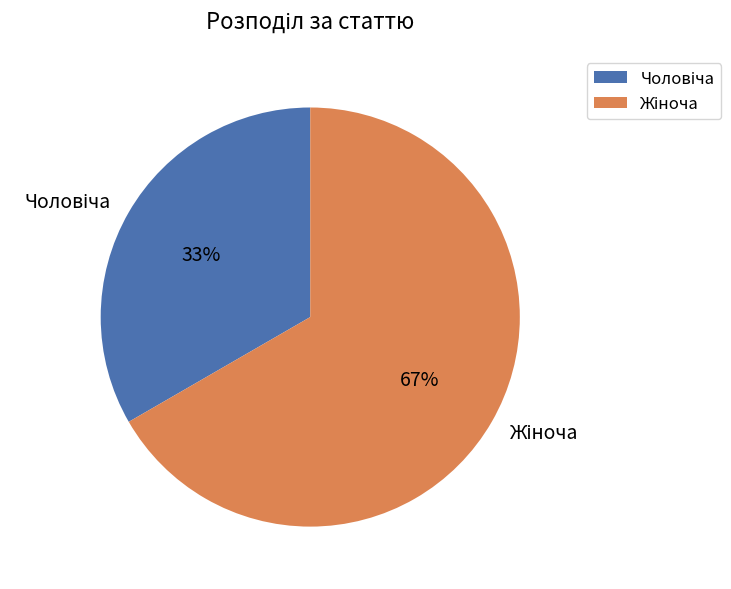

Does any single category account for the majority?

Yes